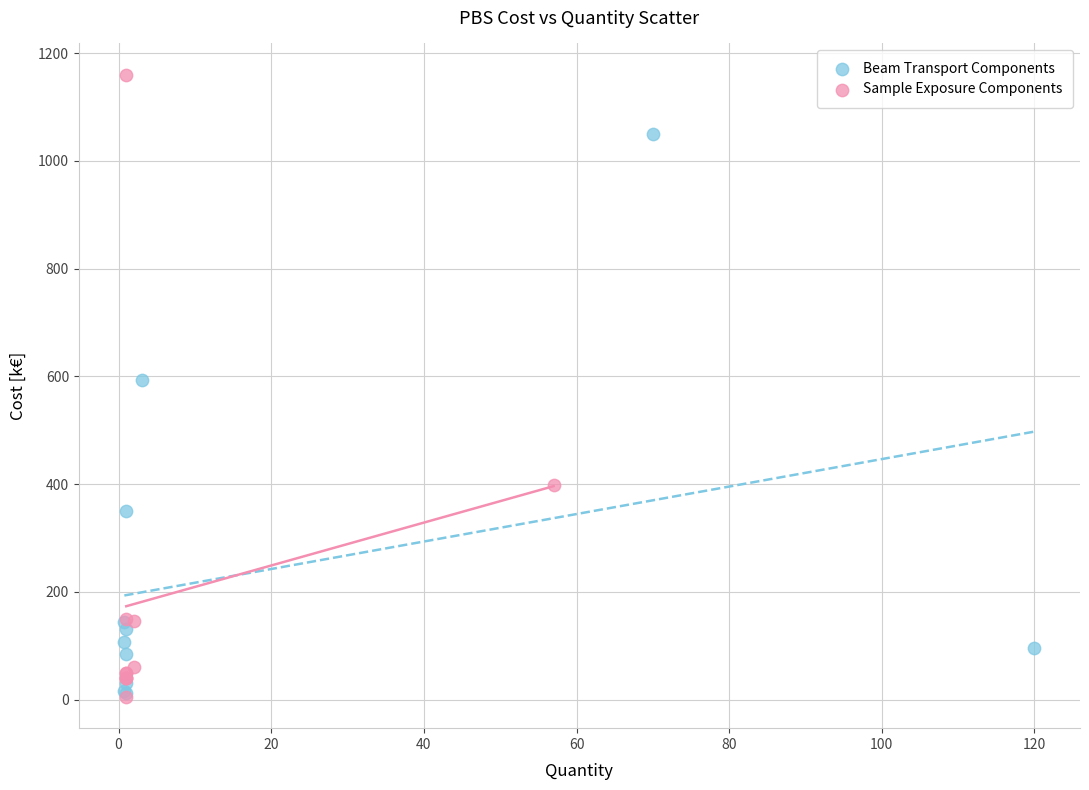

Which series has the largest Y range (max minus min)?

Sample Exposure Components